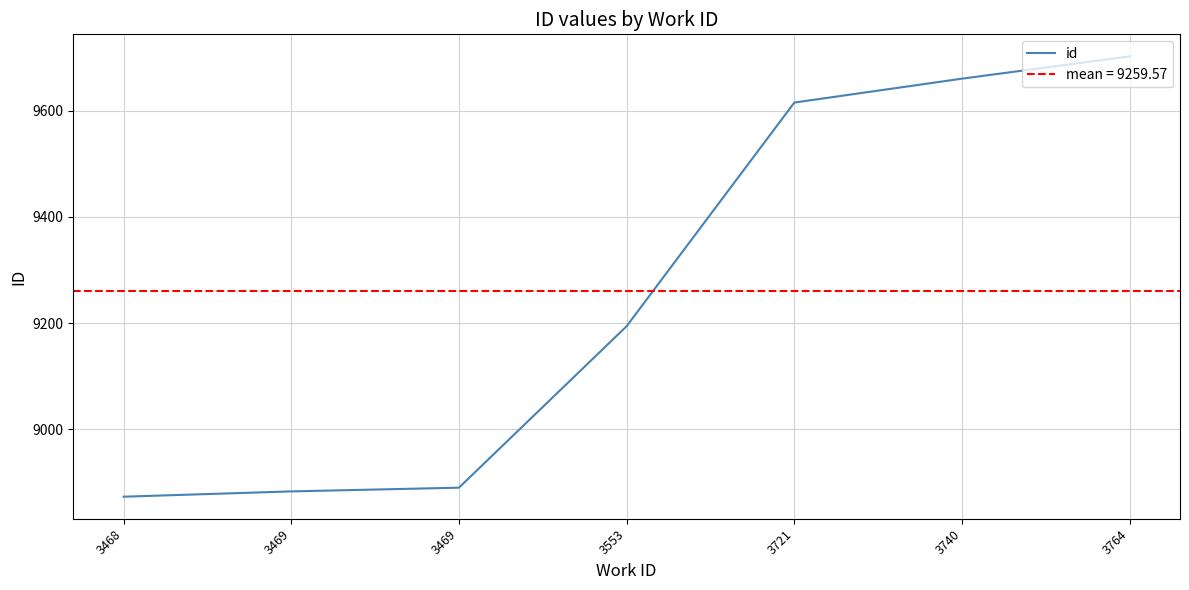

True or false: the data shows 5595 at 3764.

False